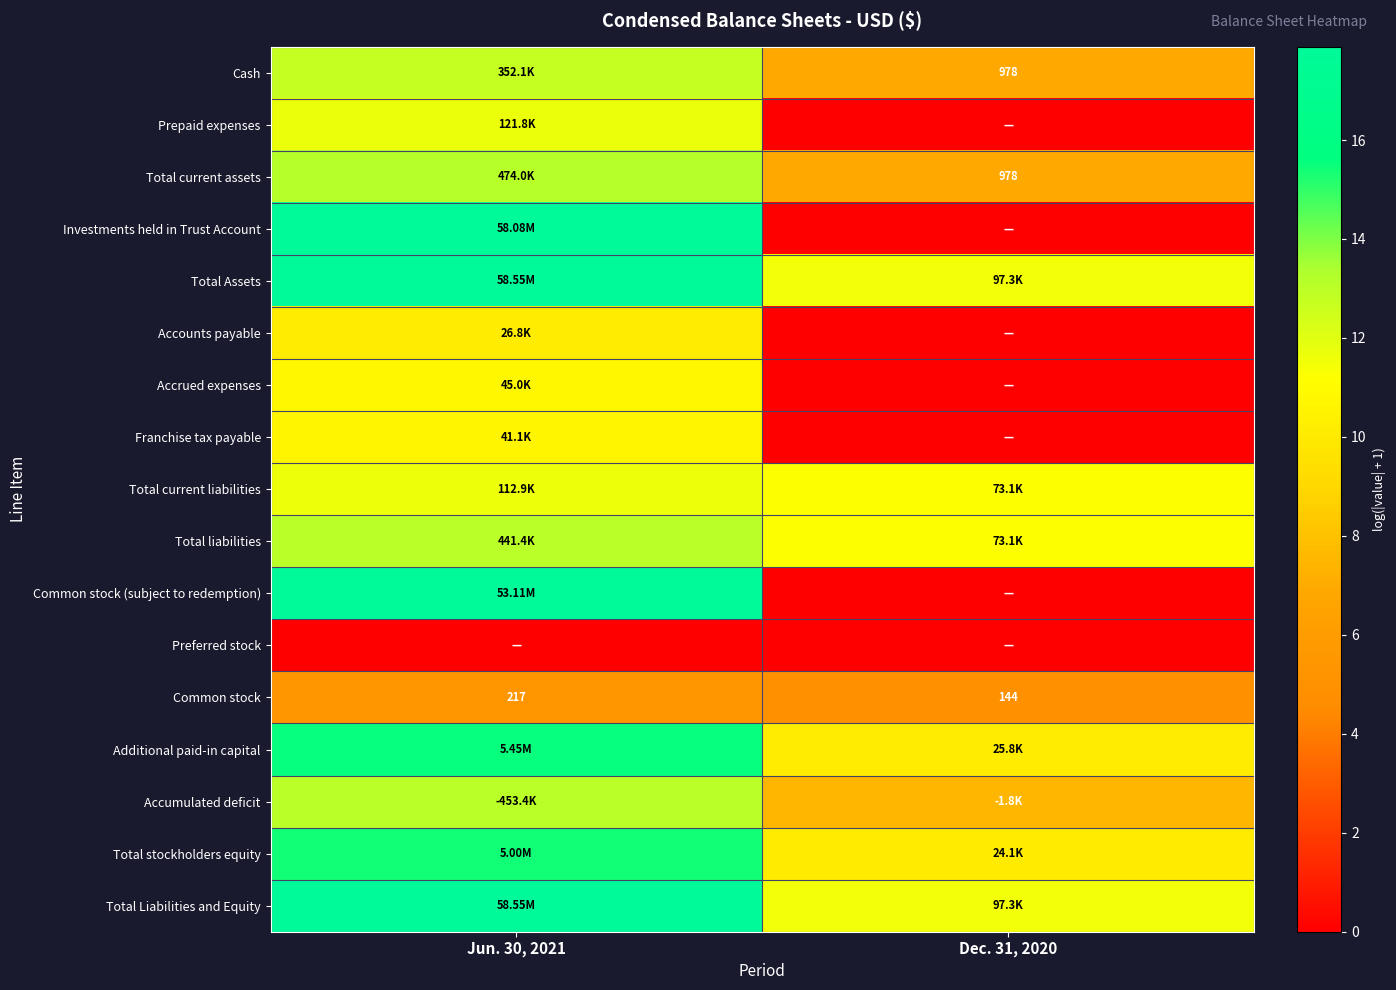

Which label corresponds to the largest value in the chart?

Jun. 30, 2021